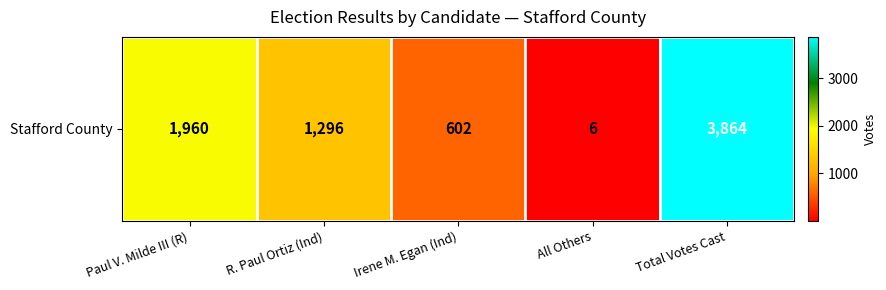

At which label is the value closest to 1935?

Paul V. Milde III (R)